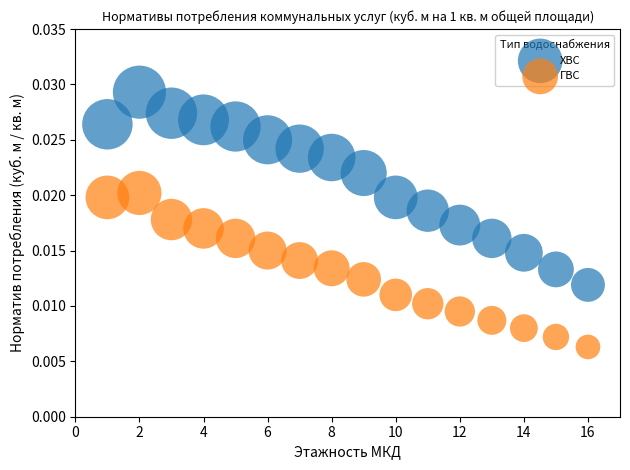

What are all the series names shown in the legend?

ХВС, ГВС